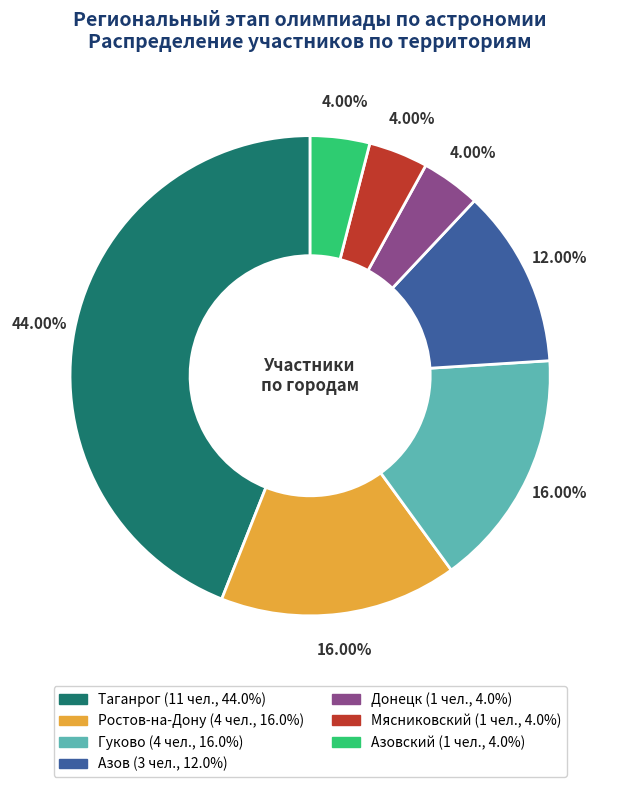

Is there a majority slice in this chart?

No